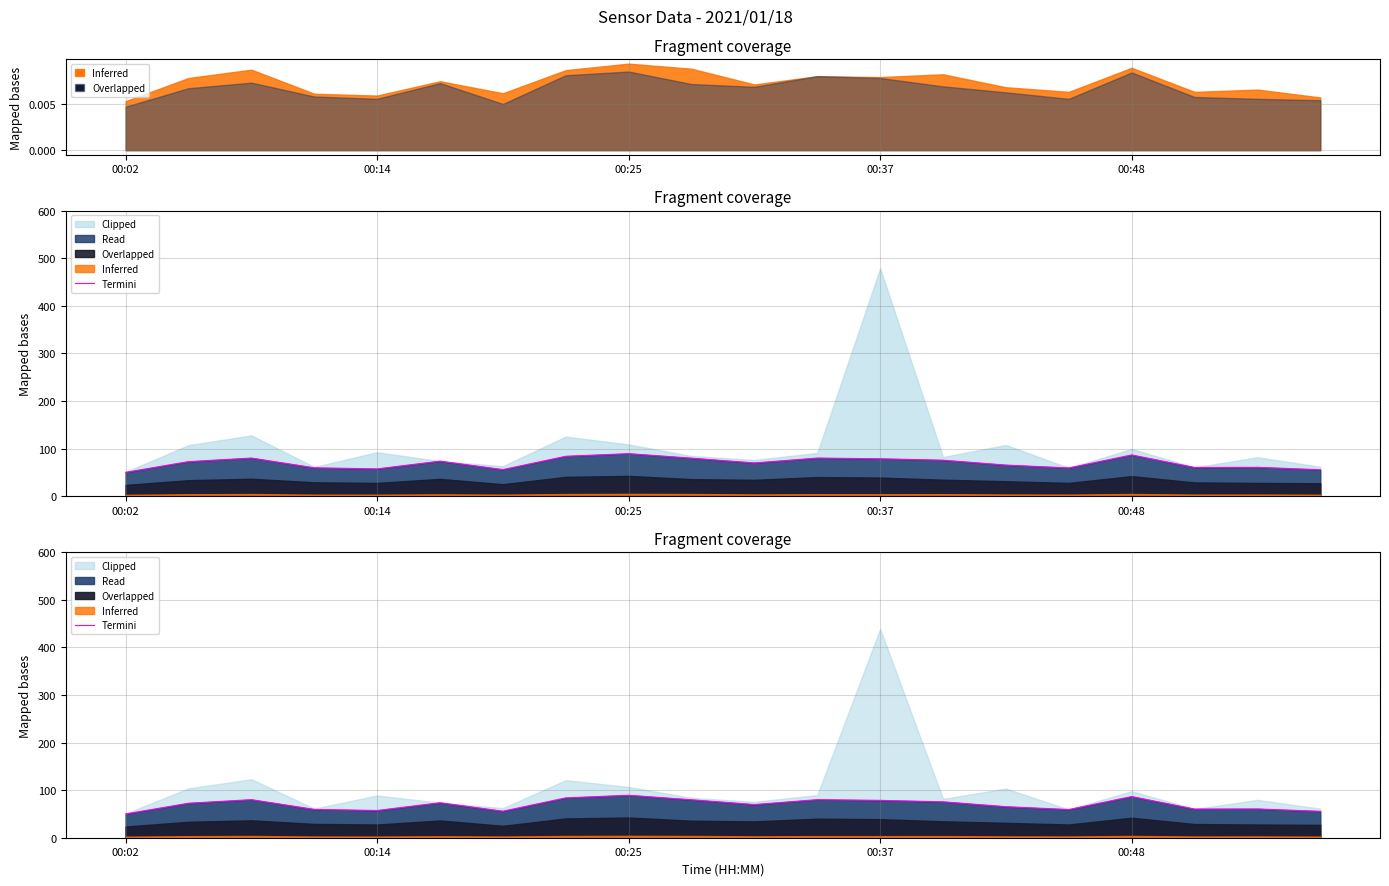

What is the change in value from 00:25 to 8?

+9.2